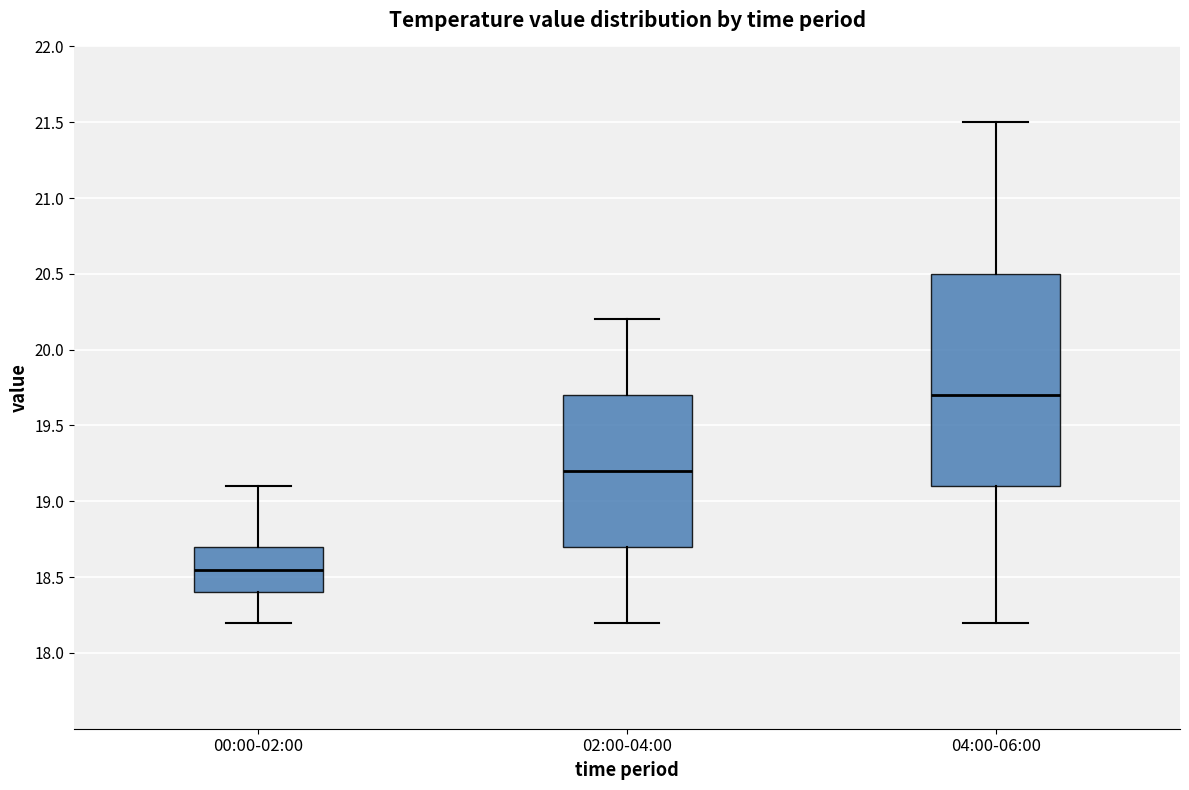

Reading left to right, read every box against the y-axis: the position of its median line, the range the box covers, and the ends of its whiskers. The values are not printed on the chart, so give them approximately, as read against the axis.

00:00-02:00: median 18.55, box 18.40 to 18.70, whiskers 18.20 to 19.10
02:00-04:00: median 19.20, box 18.70 to 19.70, whiskers 18.20 to 20.20
04:00-06:00: median 19.70, box 19.10 to 20.50, whiskers 18.20 to 21.50